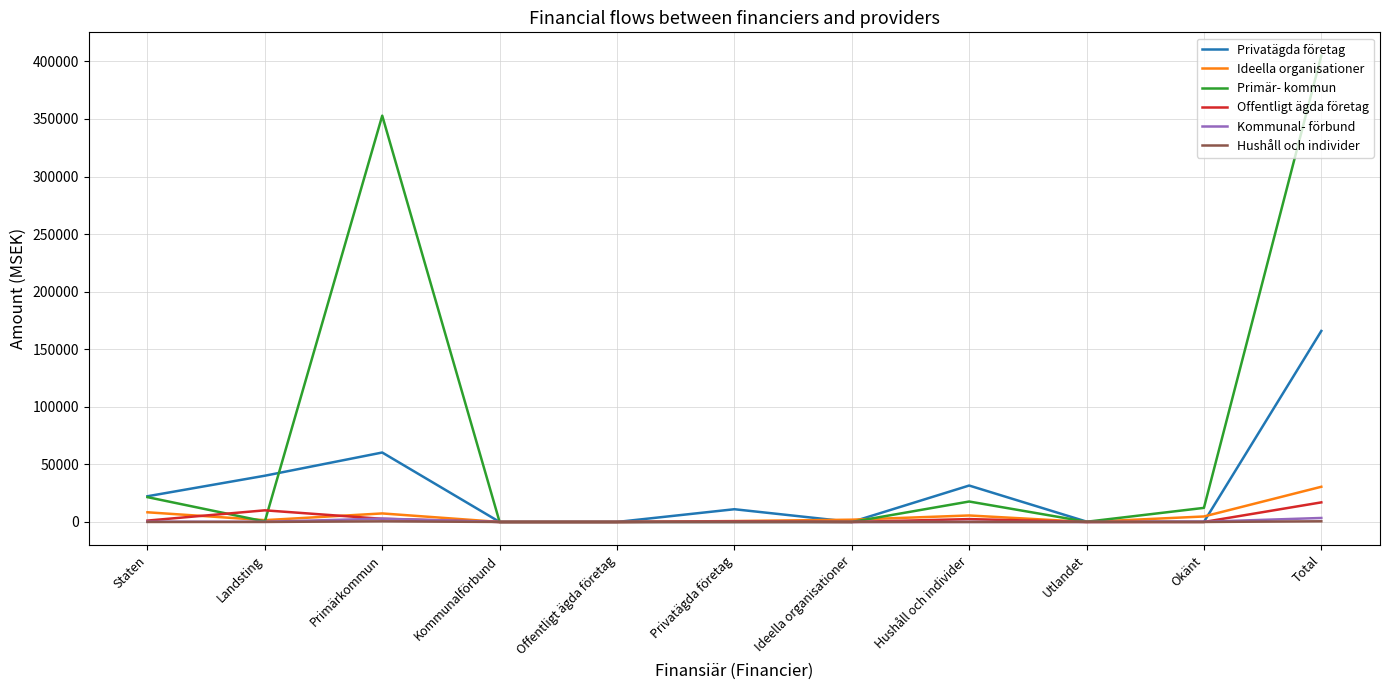

At which label is Privatägda företag closest to 82942?

Primärkommun